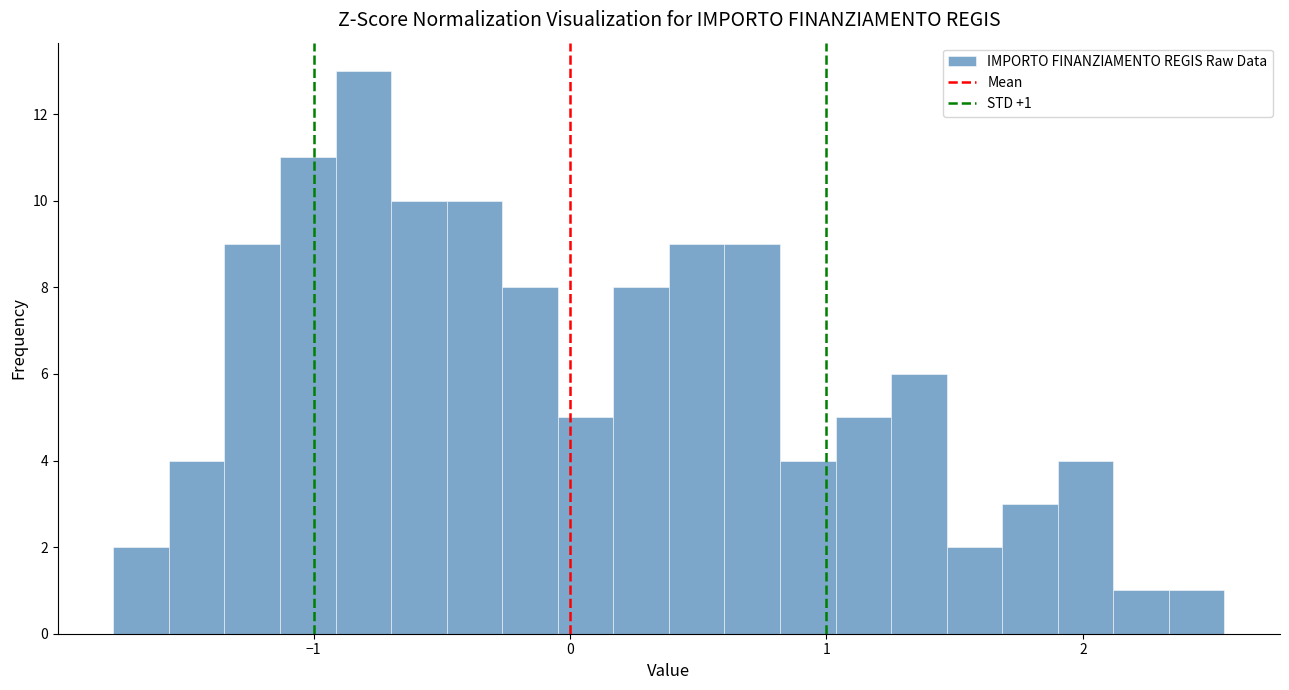

Around what value on the x-axis is the tallest bar? Give the approximate position of its centre, as read against the axis.

-0.8